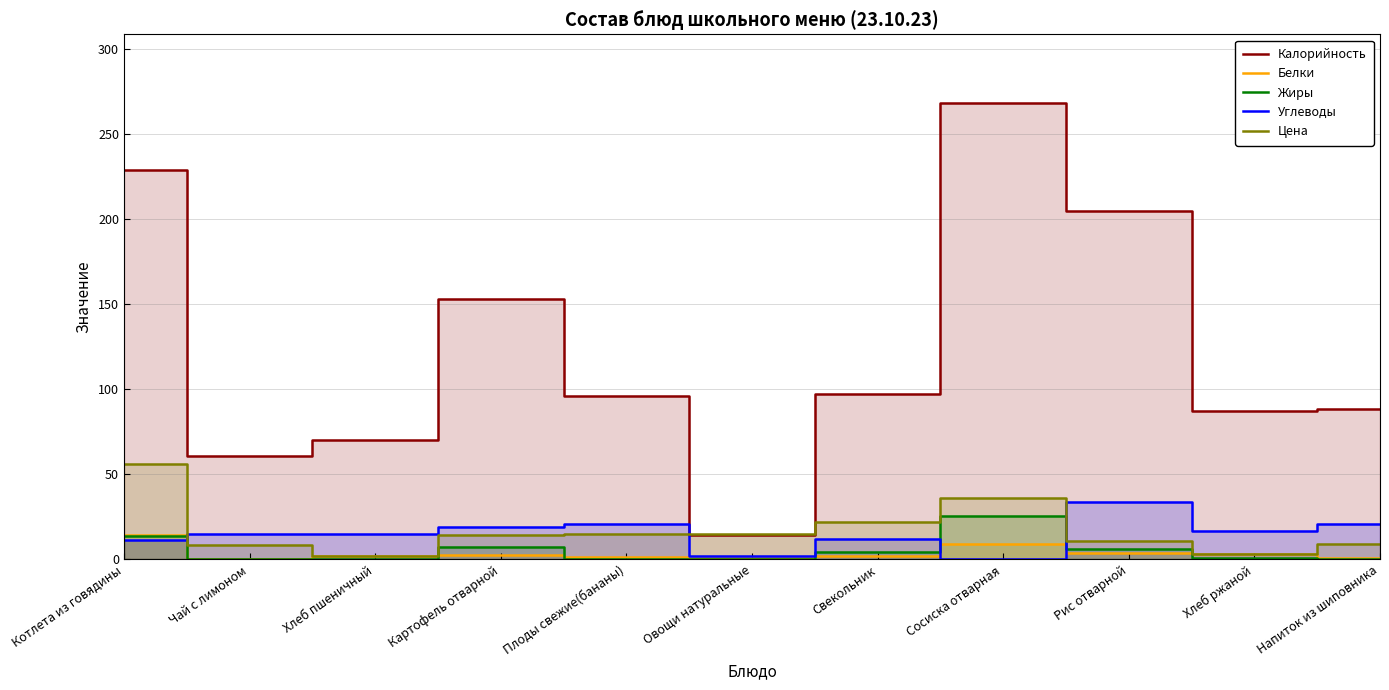

True or false: Белки and Цена cross at least once.

True